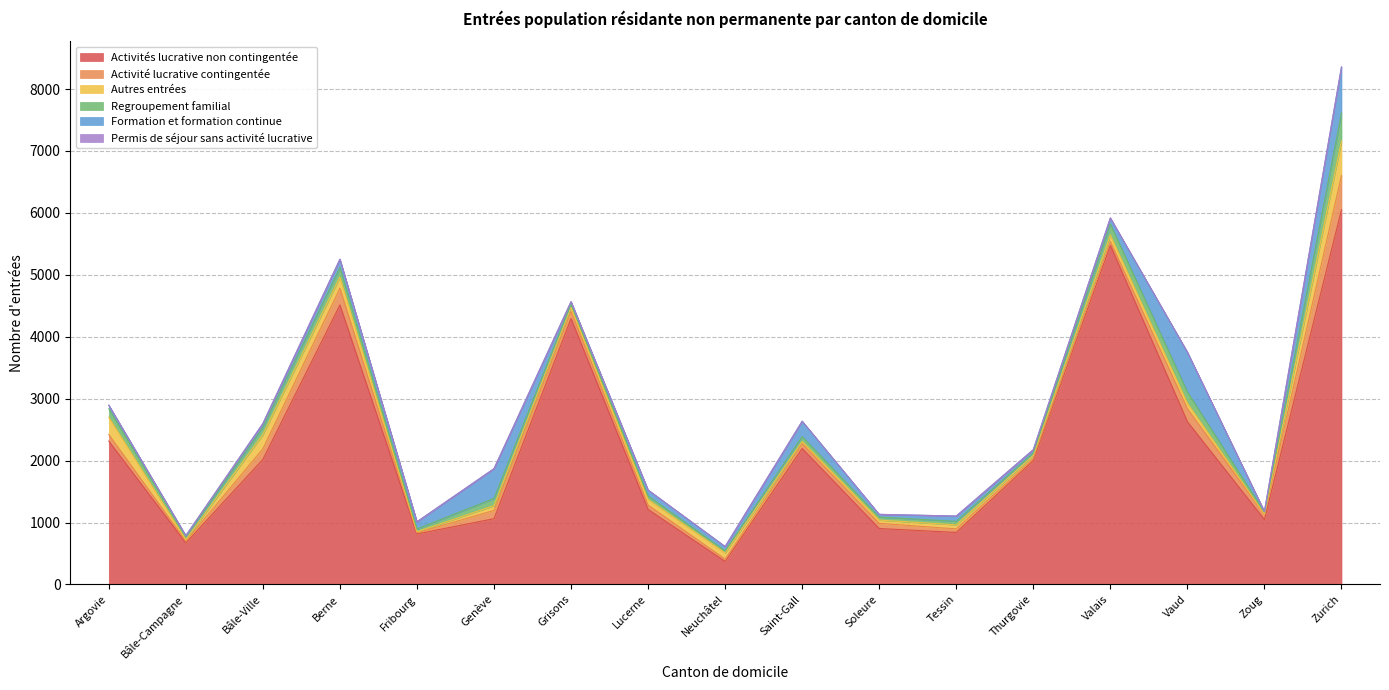

What is the total value across all series at Thurgovie?

2176